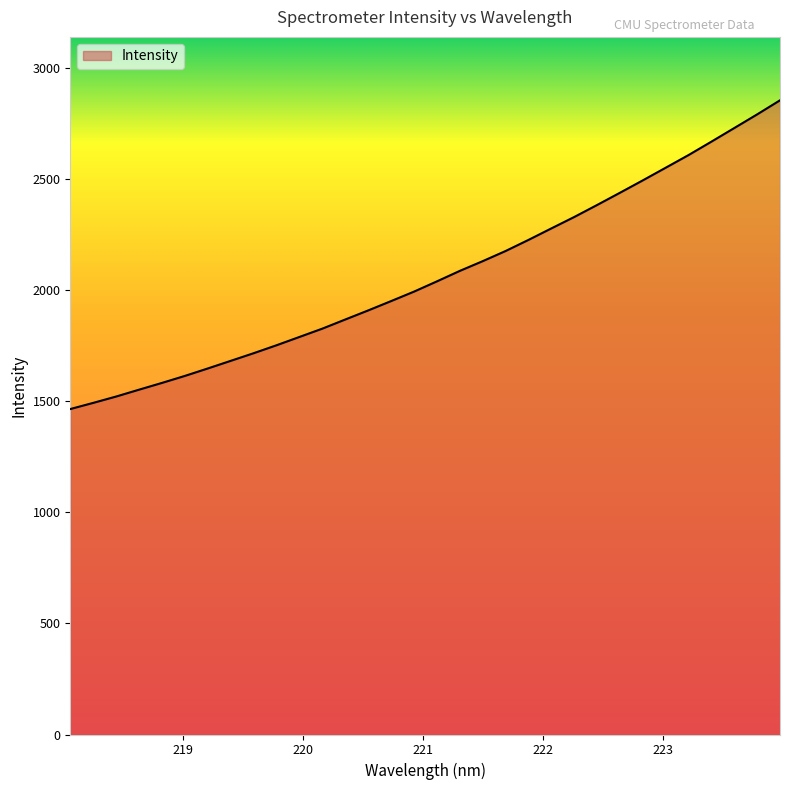

What is the greatest value displayed?

2855.9